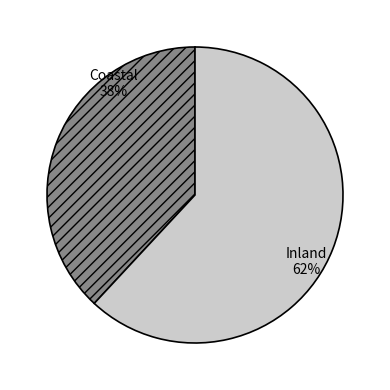

Rank the categories by value from lowest to highest.

Coastal, Inland